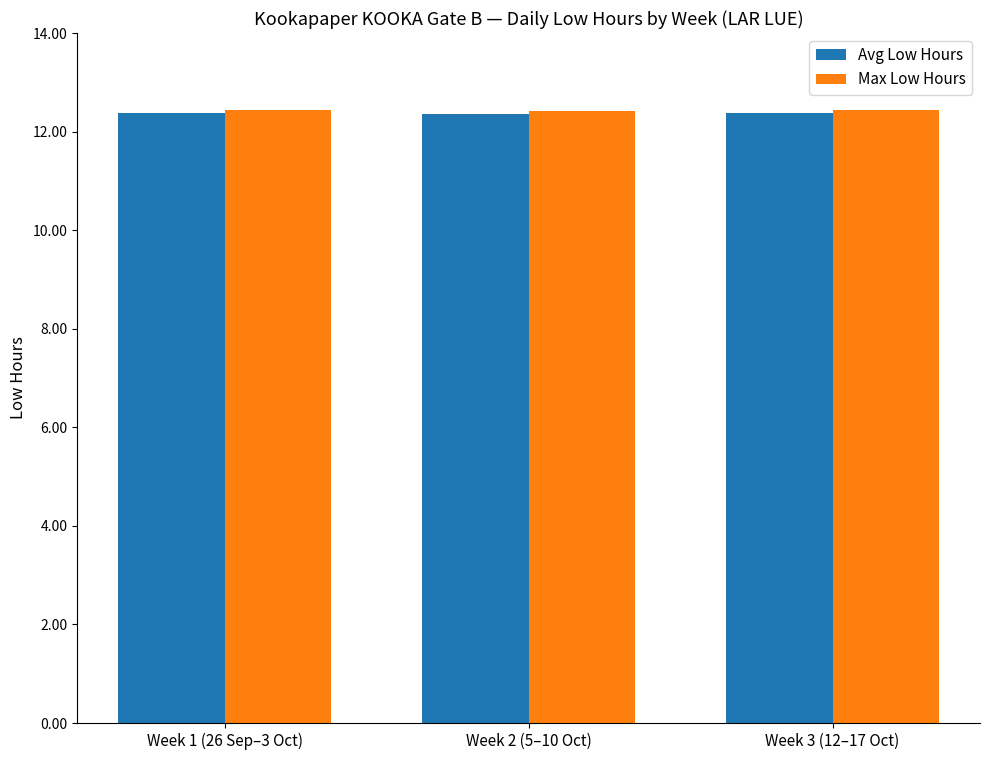

What is the minimum value for Avg Low Hours?

12.4